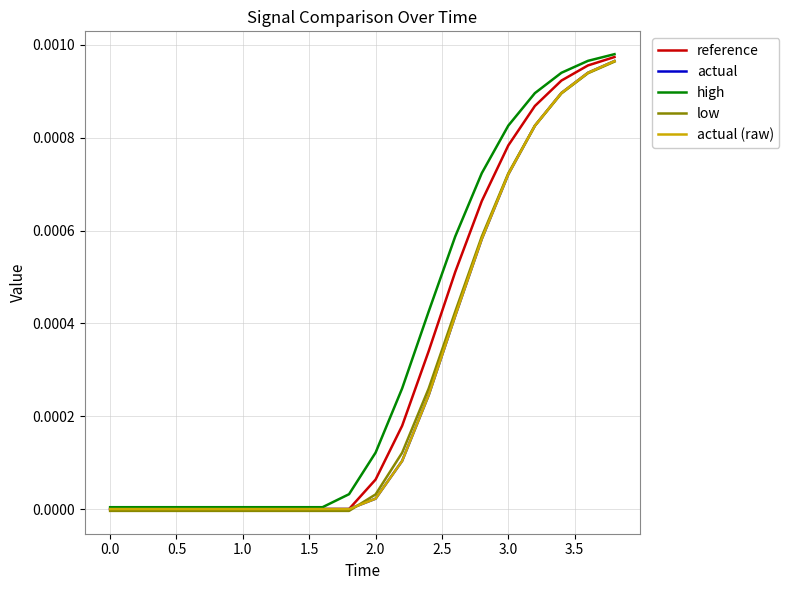

Is this an area chart (filled region under the line)?

No